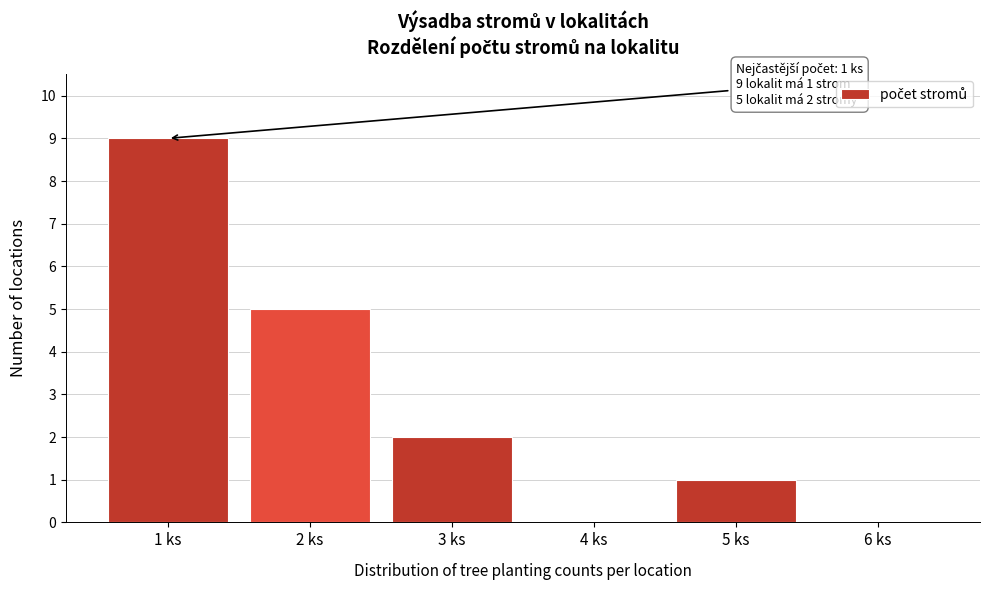

Reading left to right, transcribe all the data shown in this chart.

1 ks=9	2 ks=5	3 ks=2	4 ks=0	5 ks=1	6 ks=0